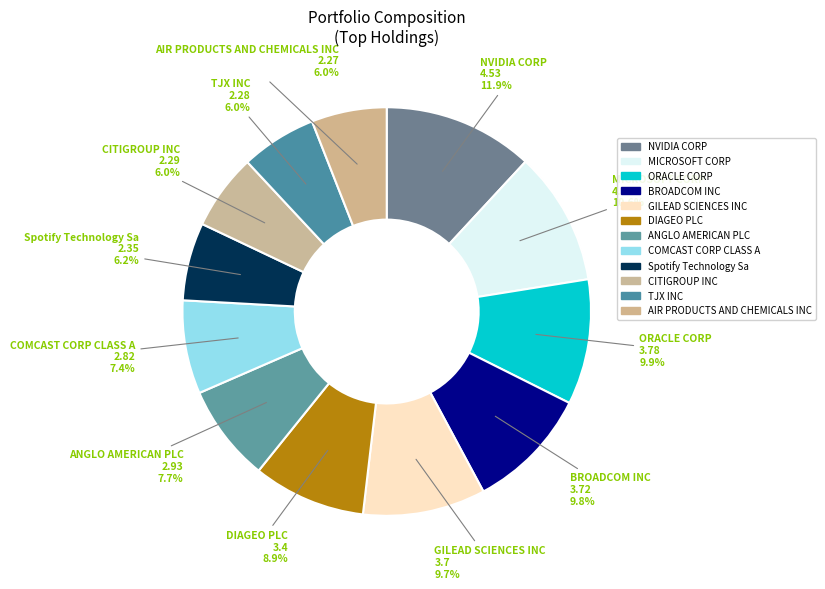

How many segments does this pie chart have?

12